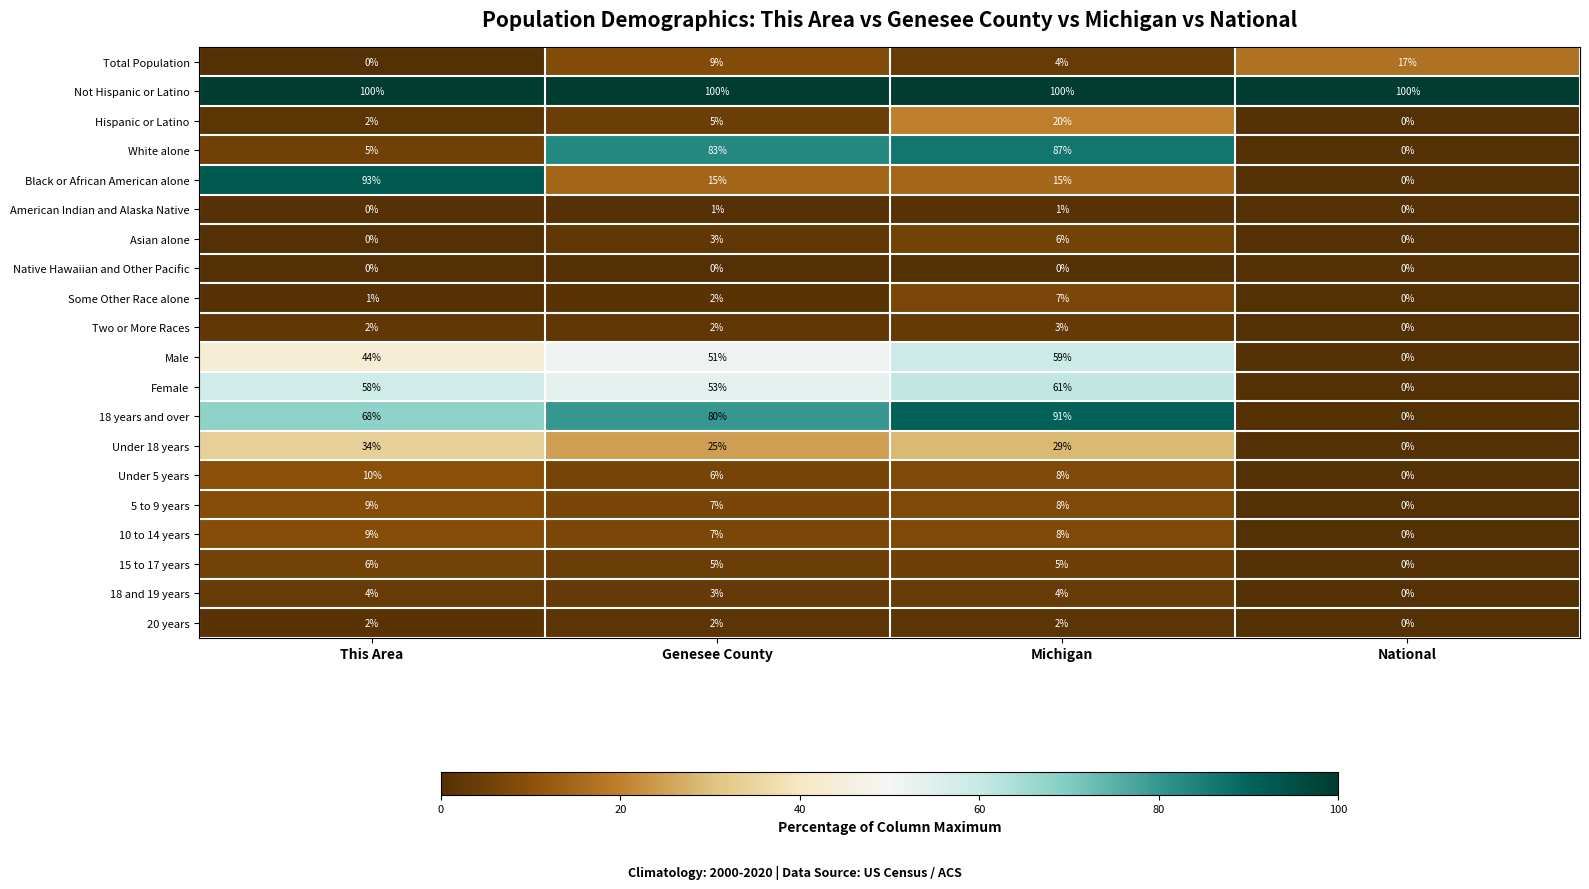

At which category is the sum across all series the highest?

Michigan